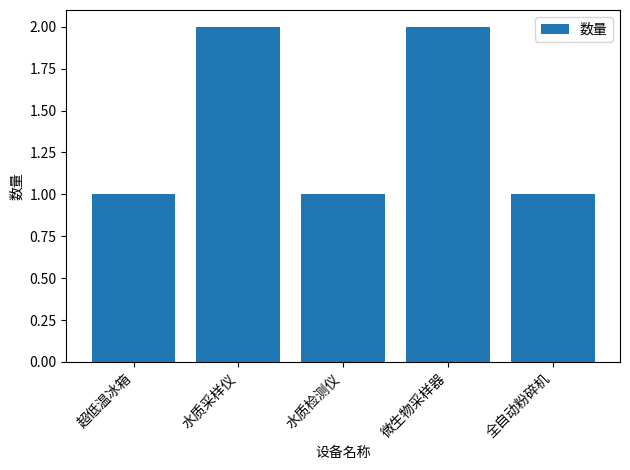

What is the difference between the maximum and second lowest values?

1